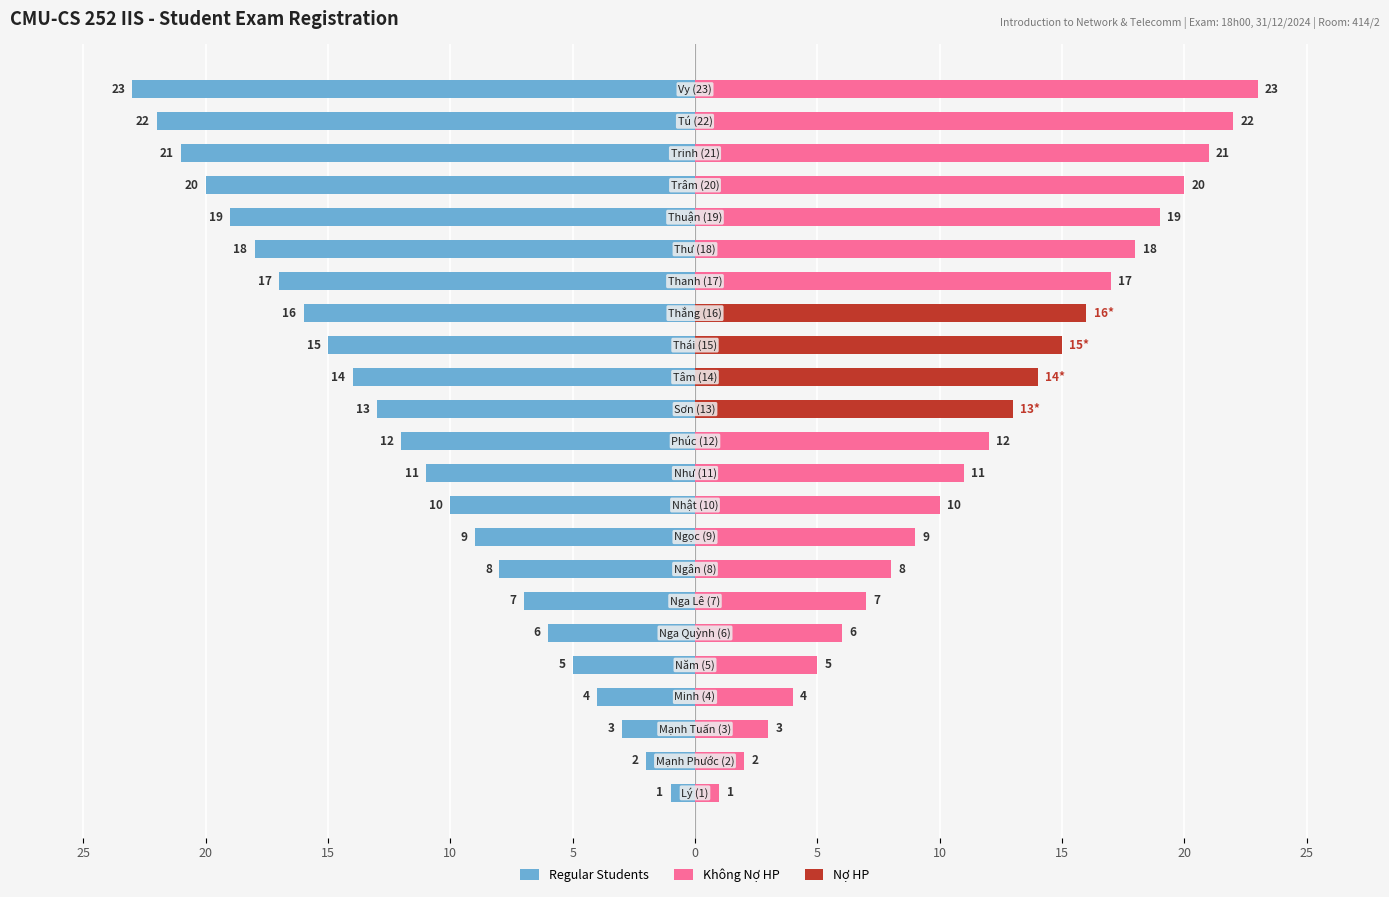

Which series changed the most between 5 and 19?

Regular Students